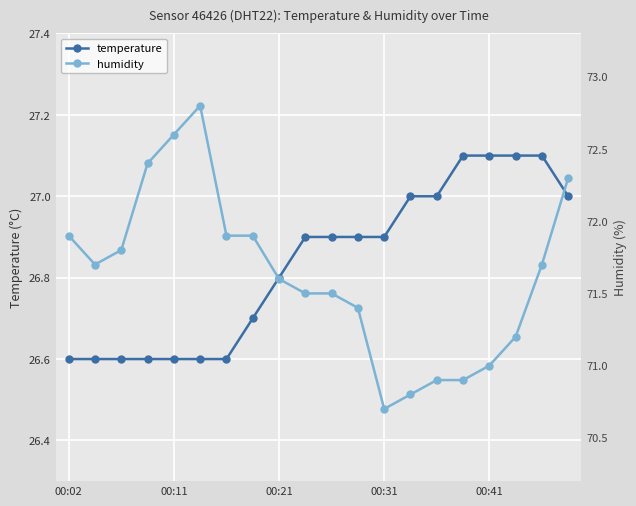

Is it true that temperature equals 7.6 at 00:11?

False